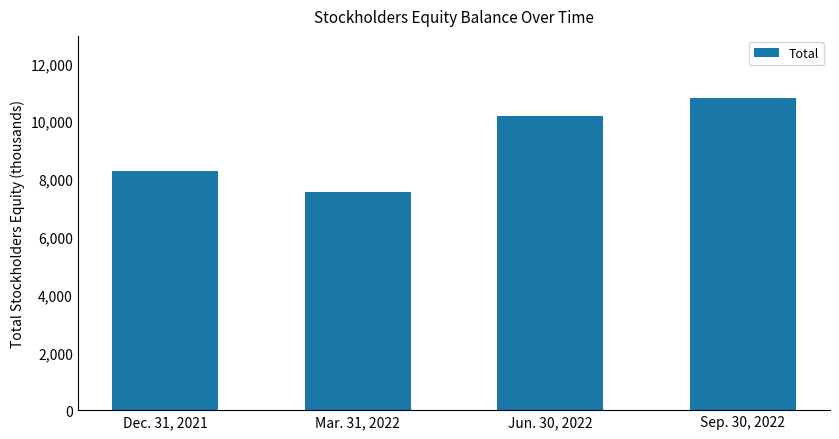

How many values are between 8282 and 10796?

3